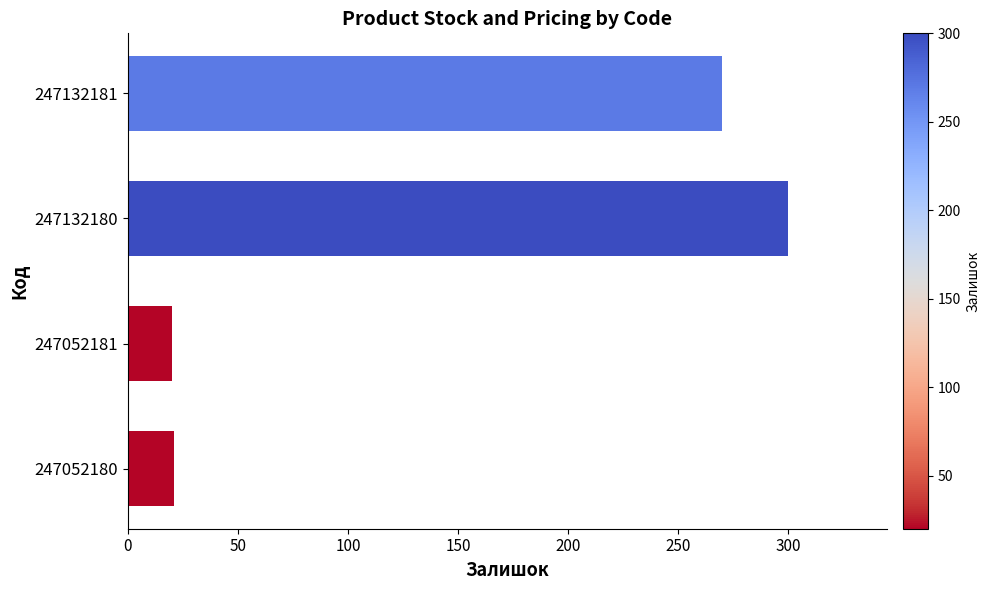

What is the difference between the values at 247052180 and 247132180?

279